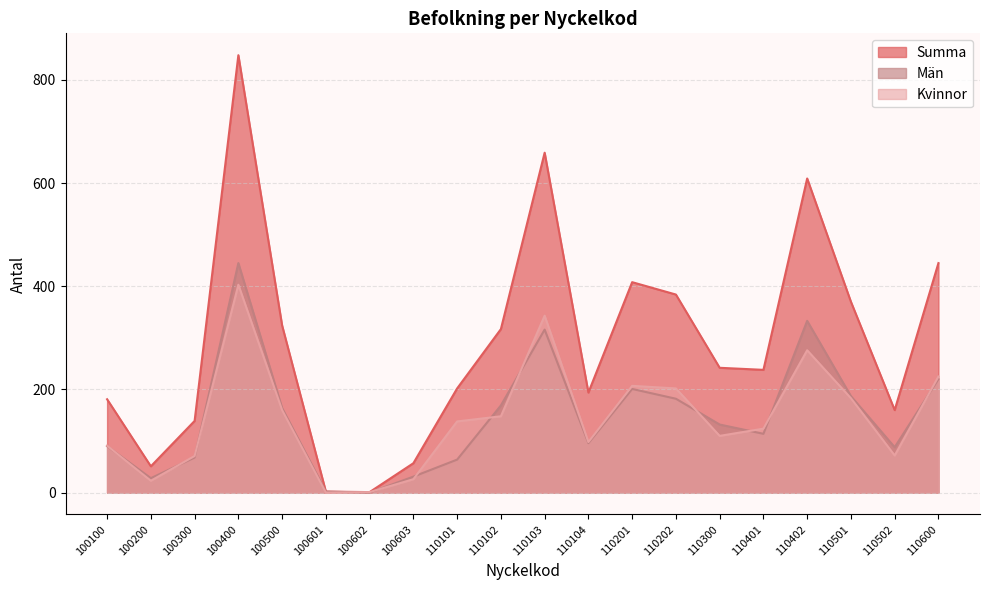

The Män series shows 164 at 100500. True or false?

True